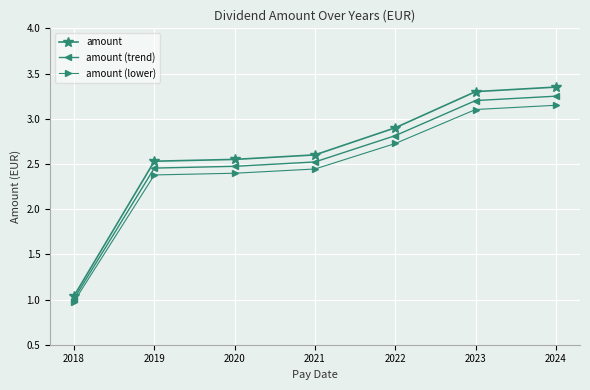

What are all the series names shown in the legend?

amount, amount (trend), amount (lower)